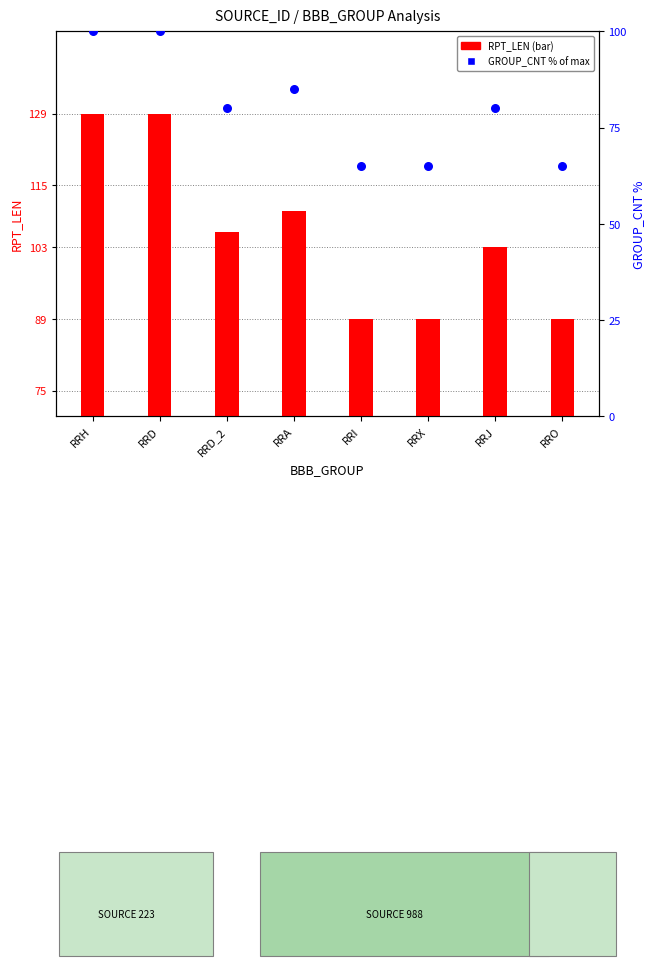

What are all the series names shown in the legend?

RPT_LEN, GROUP_CNT (% of max)